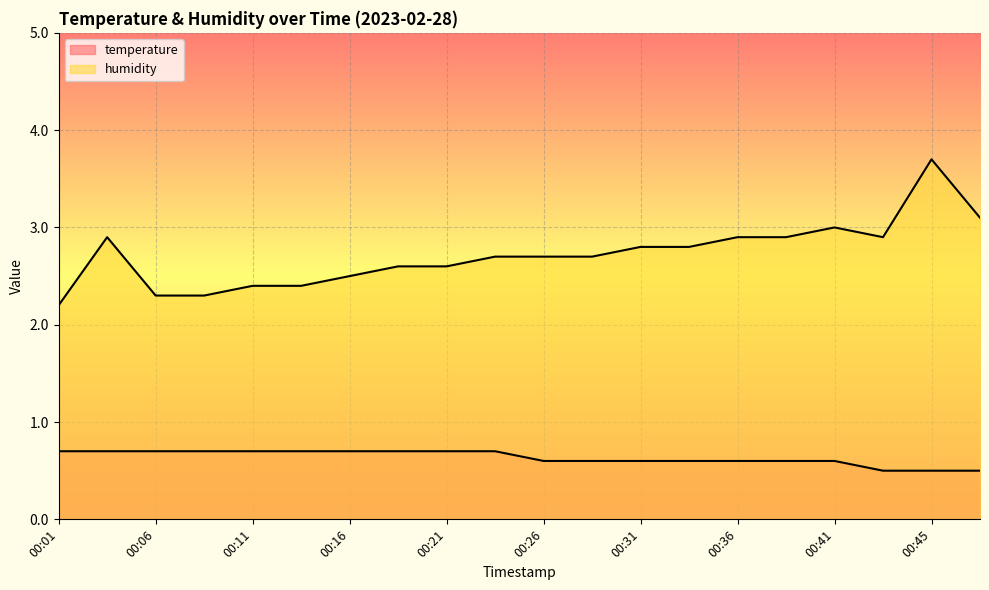

True or false: temperature and humidity cross at least once.

False